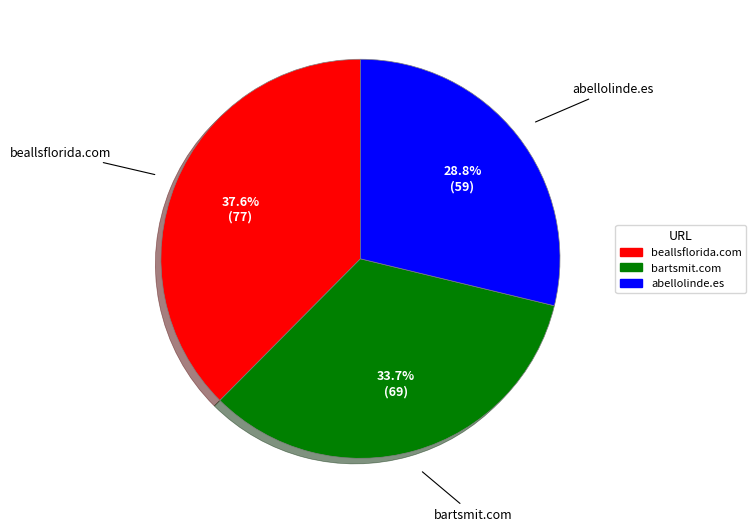

Rank the categories by value from highest to lowest.

beallsflorida.com, bartsmit.com, abellolinde.es